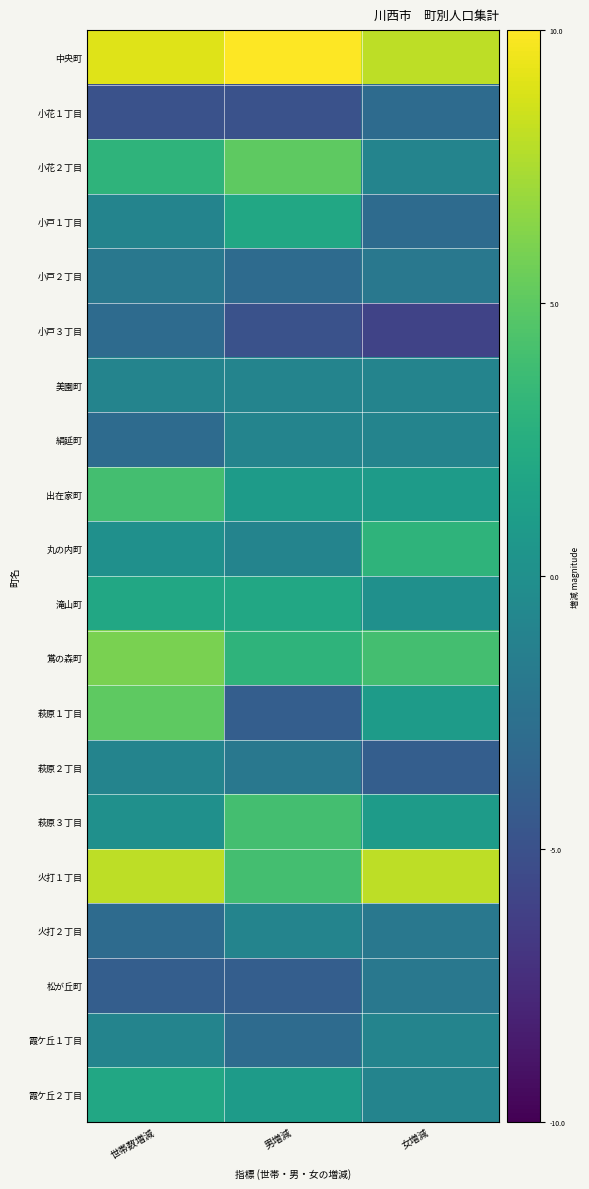

Rank the series at 男増減 from highest to lowest value.

中央町, 小花２丁目, 萩原３丁目, 火打１丁目, 鴬の森町, 小戸１丁目, 滝山町, 出在家町, 霞ケ丘２丁目, 美園町, 絹延町, 丸の内町, 火打２丁目, 萩原２丁目, 小戸２丁目, 霞ケ丘１丁目, 萩原１丁目, 松が丘町, 小花１丁目, 小戸３丁目